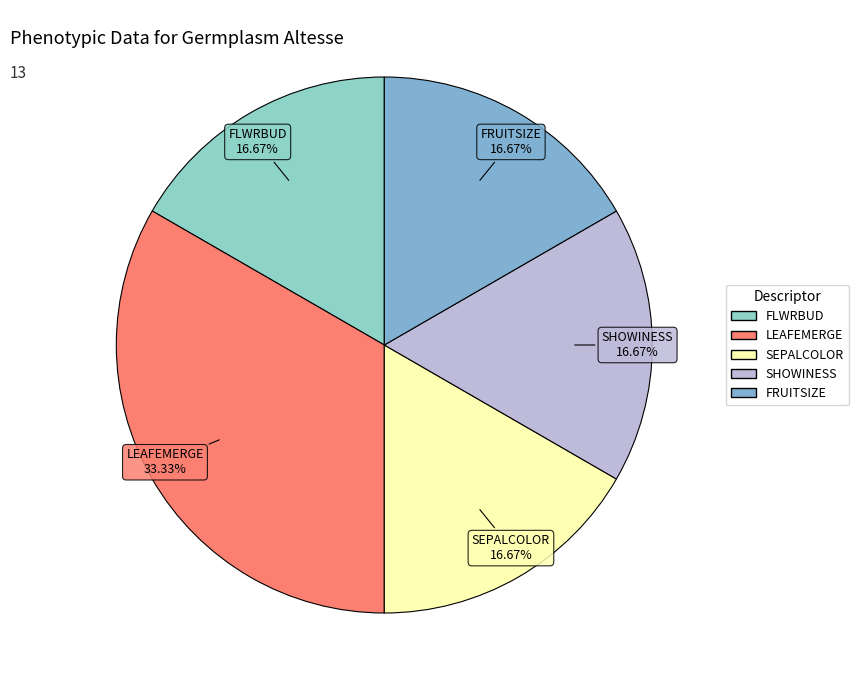

Is there any slice that represents more than half of the pie?

No